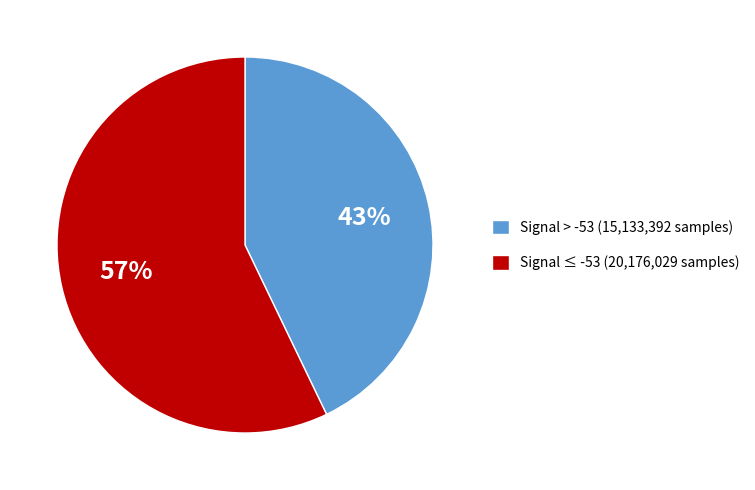

How many segments does this pie chart have?

2